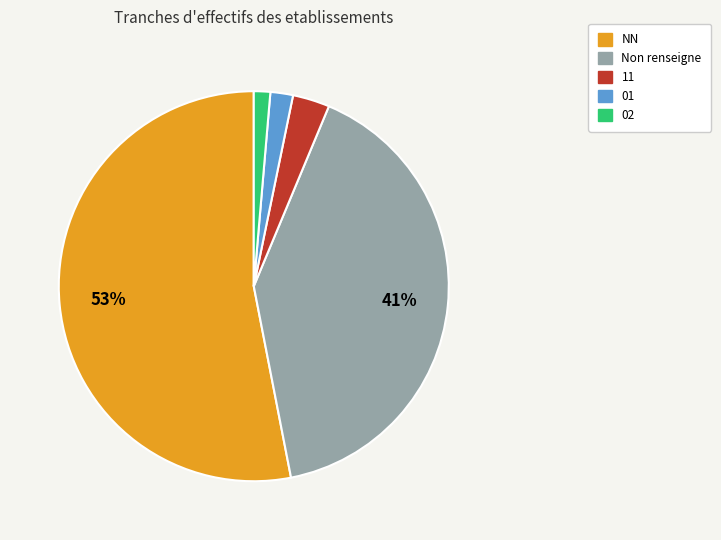

Which category has the biggest portion of the pie?

NN